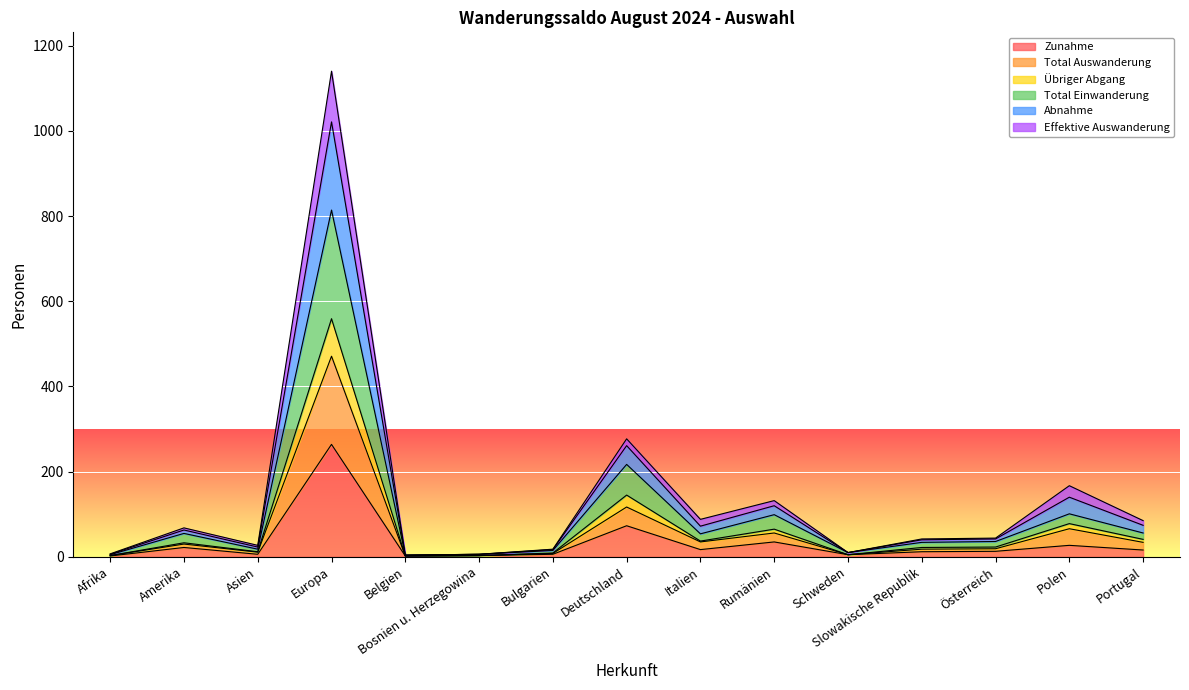

Between Polen and Portugal, which is larger?

Polen